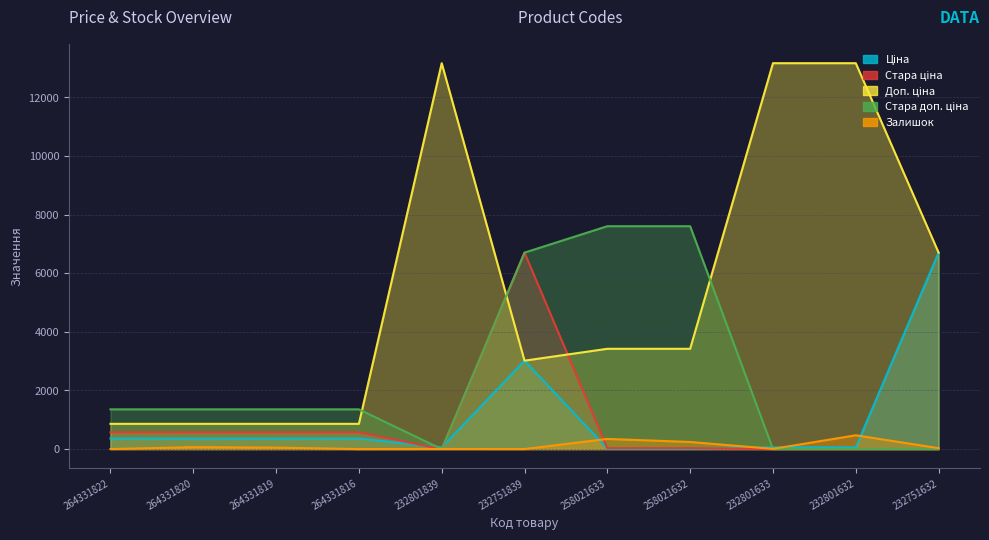

Read the Ціна value at 232801632.

58.5